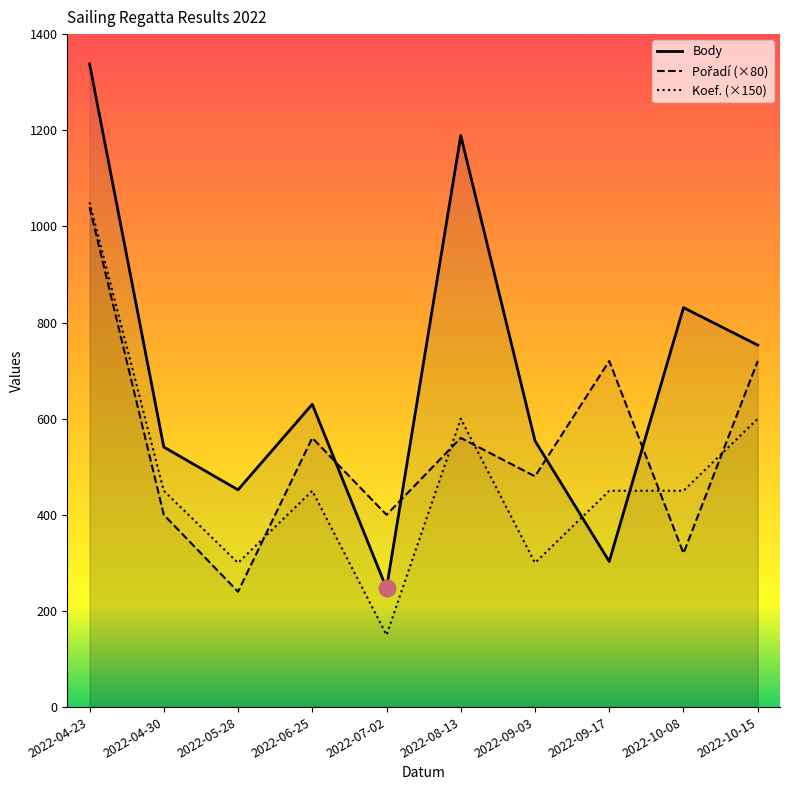

Is it true that Body equals 324 at 2022-10-15?

False